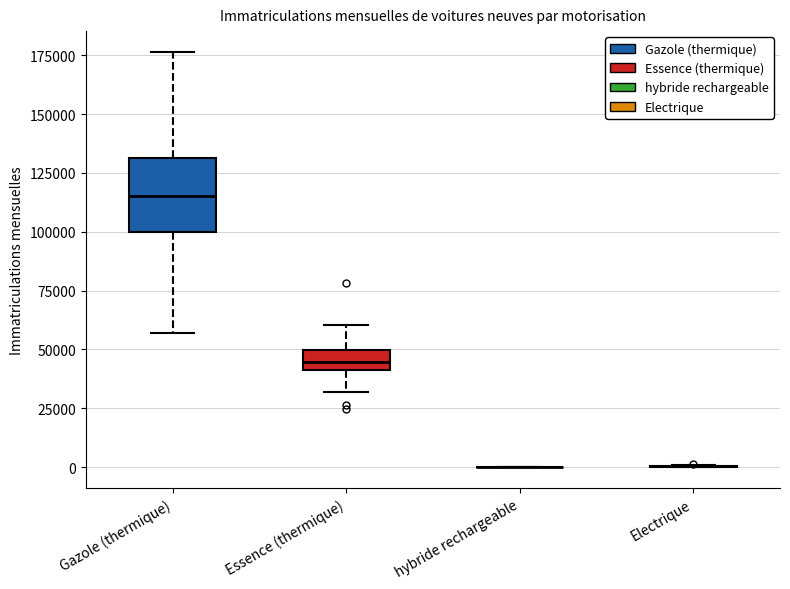

Reading left to right, read every box against the y-axis: the position of its median line, the range the box covers, and the ends of its whiskers. The values are not printed on the chart, so give them approximately, as read against the axis.

Gazole (thermique): median 115000, box 100000 to 130000, whiskers 55000 to 175000
Essence (thermique): median 45000, box 40000 to 50000, whiskers 30000 to 60000
hybride rechargeable: box collapsed to a line at 0, whiskers 0 to 0
Electrique: box collapsed to a line at 0, whiskers 0 to 0